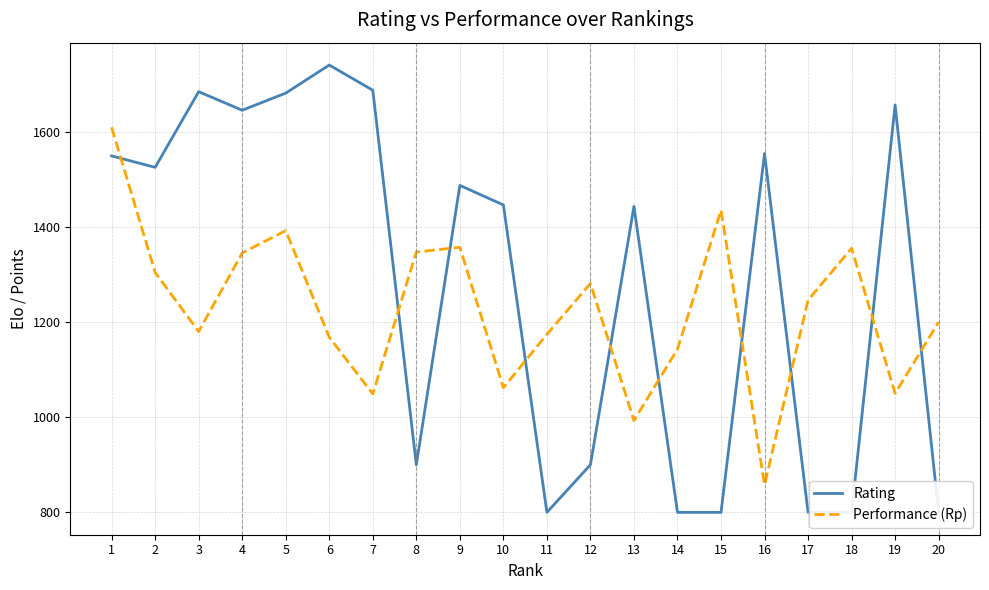

Between which two adjacent categories do Performance (Rp) and Rating first intersect?

1 and 2